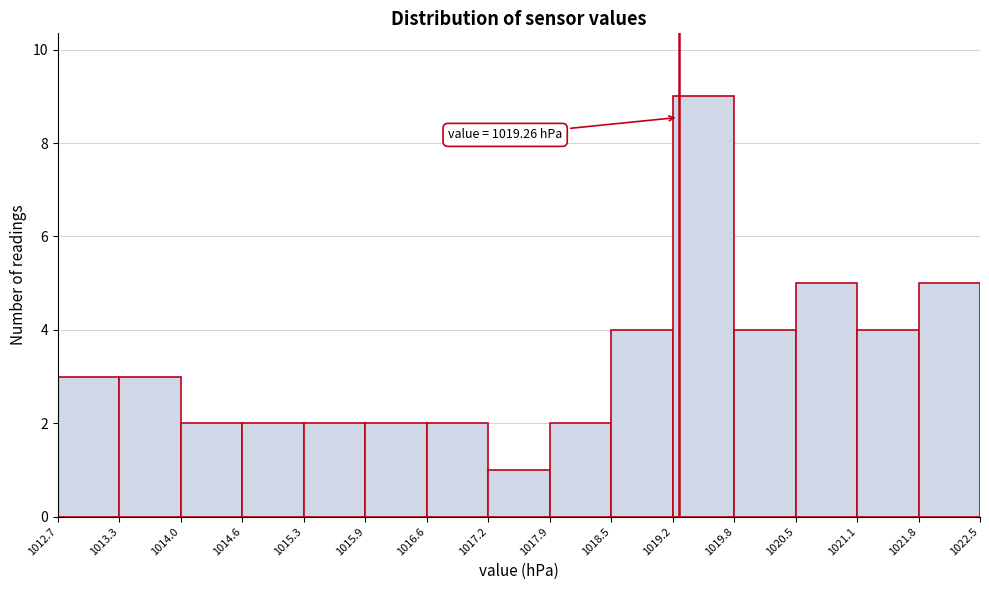

Over which range of the x-axis is the bar tallest?

1019.2 to 1019.8